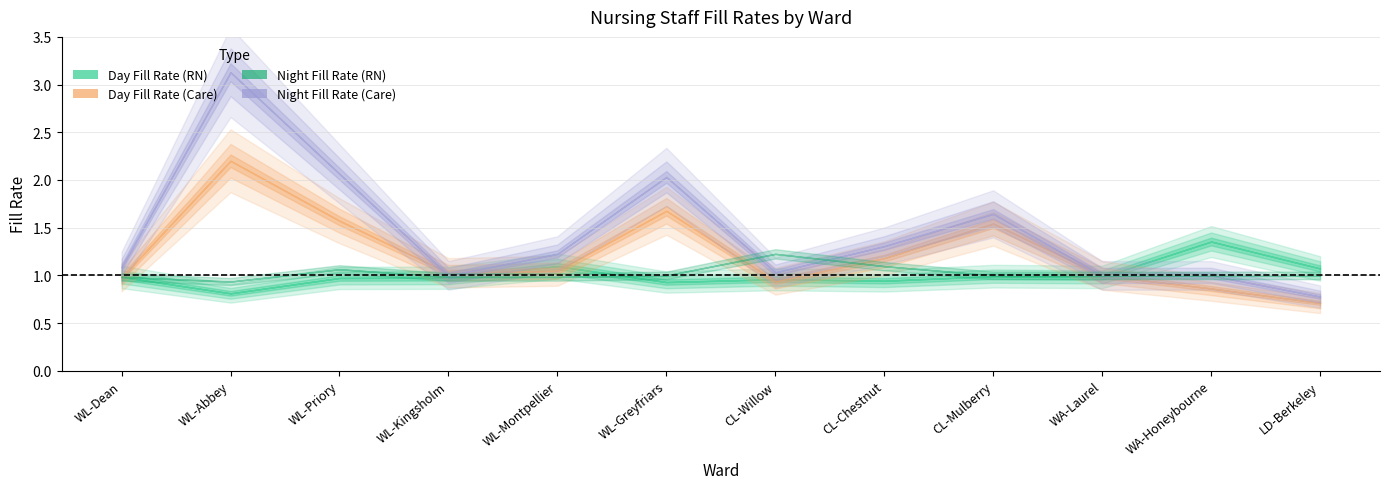

What is the difference between the second highest and second lowest values in the Night Fill Rate (Care) series?

1.1